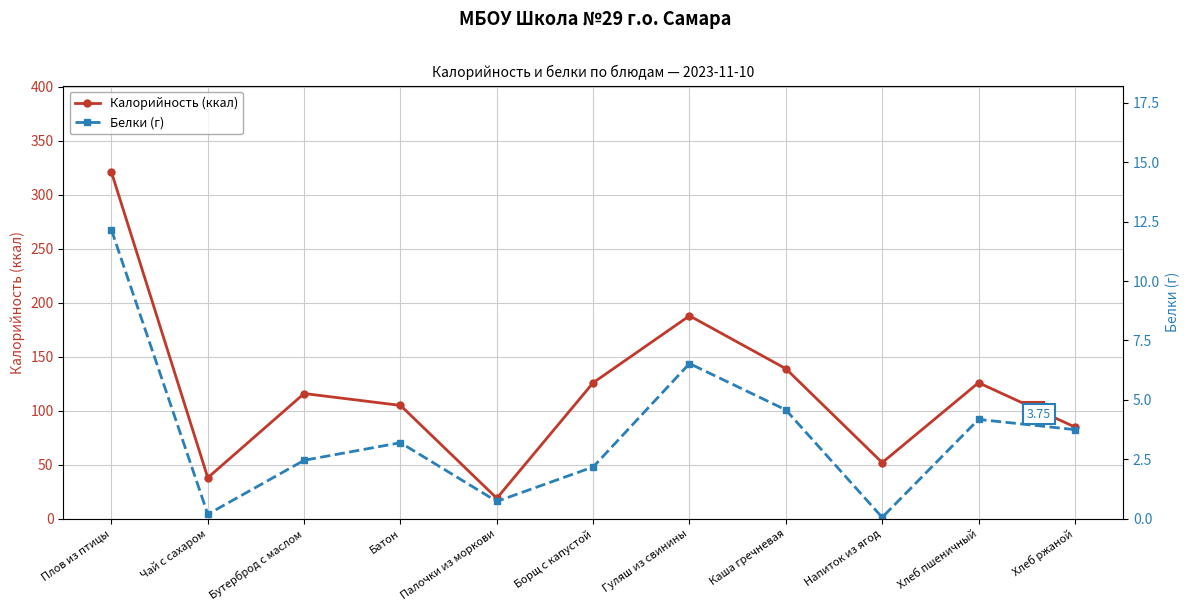

Rank the series by their maximum value, from highest to lowest.

Калорийность (ккал), Белки (г)